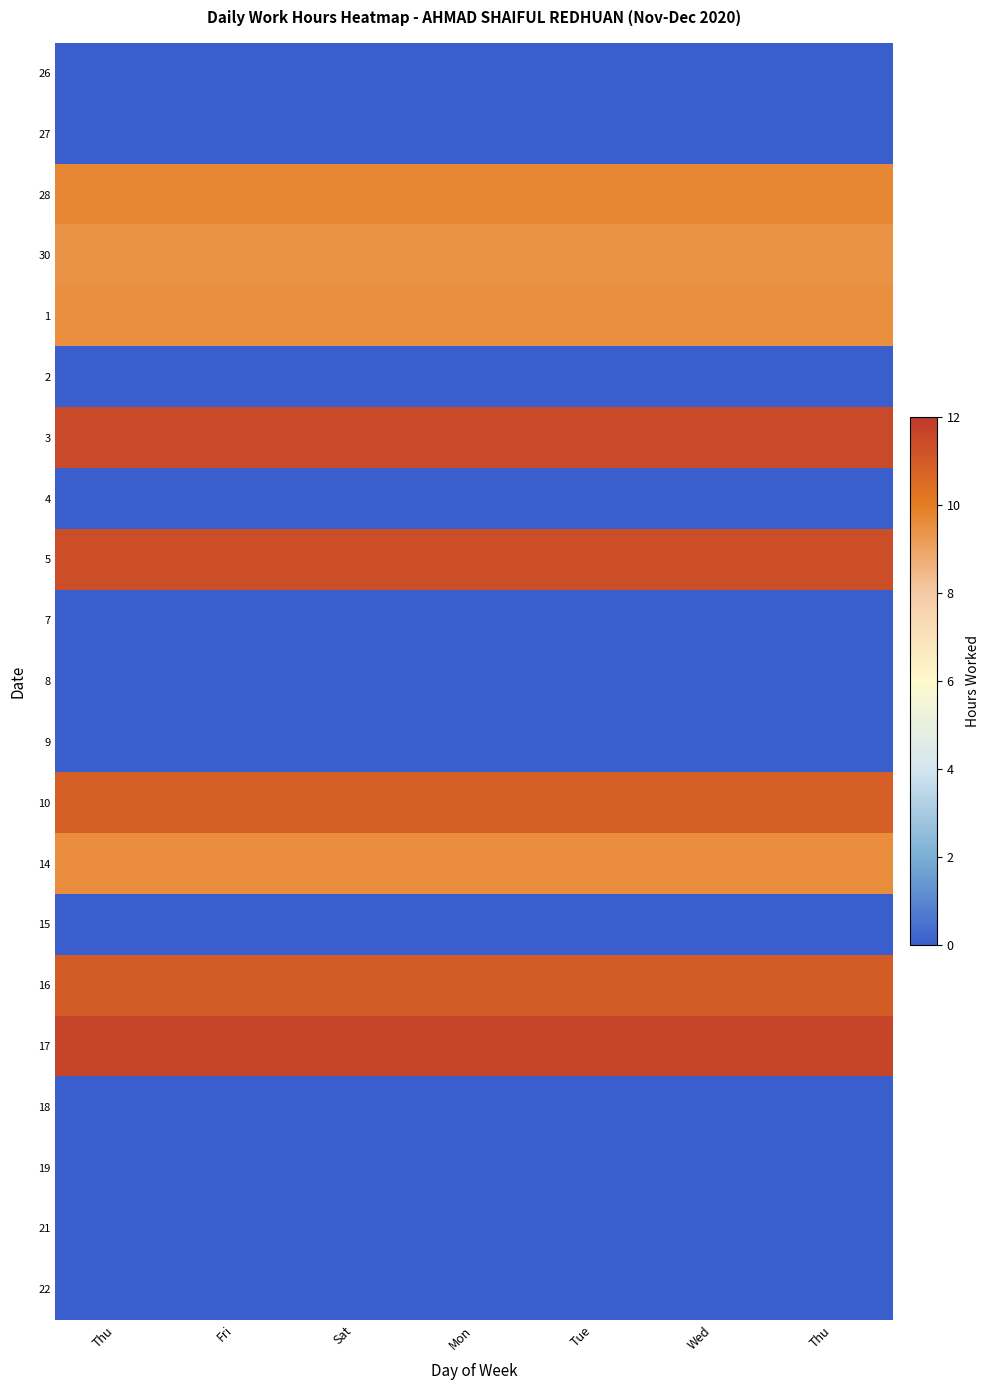

Reading left to right, list all the values displayed in this chart.

26: Thu=0.0	Fri=0.0	Sat=0.0	Mon=0.0	Tue=0.0	Wed=0.0	Thu=0.0
27: Thu=0.0	Fri=0.0	Sat=0.0	Mon=0.0	Tue=0.0	Wed=0.0	Thu=0.0
28: Thu=9.7	Fri=9.7	Sat=9.7	Mon=9.7	Tue=9.7	Wed=9.7	Thu=9.7
30: Thu=9.4	Fri=9.4	Sat=9.4	Mon=9.4	Tue=9.4	Wed=9.4	Thu=9.4
1: Thu=9.5	Fri=9.5	Sat=9.5	Mon=9.5	Tue=9.5	Wed=9.5	Thu=9.5
2: Thu=0.0	Fri=0.0	Sat=0.0	Mon=0.0	Tue=0.0	Wed=0.0	Thu=0.0
3: Thu=11.5	Fri=11.5	Sat=11.5	Mon=11.5	Tue=11.5	Wed=11.5	Thu=11.5
4: Thu=0.0	Fri=0.0	Sat=0.0	Mon=0.0	Tue=0.0	Wed=0.0	Thu=0.0
5: Thu=11.4	Fri=11.4	Sat=11.4	Mon=11.4	Tue=11.4	Wed=11.4	Thu=11.4
7: Thu=0.0	Fri=0.0	Sat=0.0	Mon=0.0	Tue=0.0	Wed=0.0	Thu=0.0
8: Thu=0.0	Fri=0.0	Sat=0.0	Mon=0.0	Tue=0.0	Wed=0.0	Thu=0.0
9: Thu=0.0	Fri=0.0	Sat=0.0	Mon=0.0	Tue=0.0	Wed=0.0	Thu=0.0
10: Thu=10.9	Fri=10.9	Sat=10.9	Mon=10.9	Tue=10.9	Wed=10.9	Thu=10.9
14: Thu=9.6	Fri=9.6	Sat=9.6	Mon=9.6	Tue=9.6	Wed=9.6	Thu=9.6
15: Thu=0.0	Fri=0.0	Sat=0.0	Mon=0.0	Tue=0.0	Wed=0.0	Thu=0.0
16: Thu=10.9	Fri=10.9	Sat=10.9	Mon=10.9	Tue=10.9	Wed=10.9	Thu=10.9
17: Thu=11.6	Fri=11.6	Sat=11.6	Mon=11.6	Tue=11.6	Wed=11.6	Thu=11.6
18: Thu=0.0	Fri=0.0	Sat=0.0	Mon=0.0	Tue=0.0	Wed=0.0	Thu=0.0
19: Thu=0.0	Fri=0.0	Sat=0.0	Mon=0.0	Tue=0.0	Wed=0.0	Thu=0.0
21: Thu=0.0	Fri=0.0	Sat=0.0	Mon=0.0	Tue=0.0	Wed=0.0	Thu=0.0
22: Thu=0.0	Fri=0.0	Sat=0.0	Mon=0.0	Tue=0.0	Wed=0.0	Thu=0.0